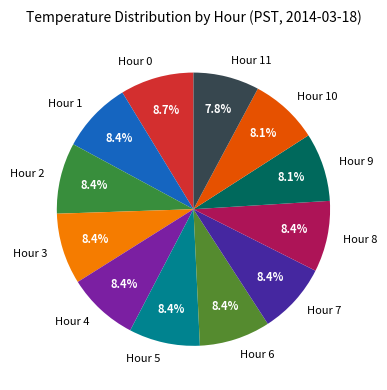

Is Hour 0 the majority of the pie?

No